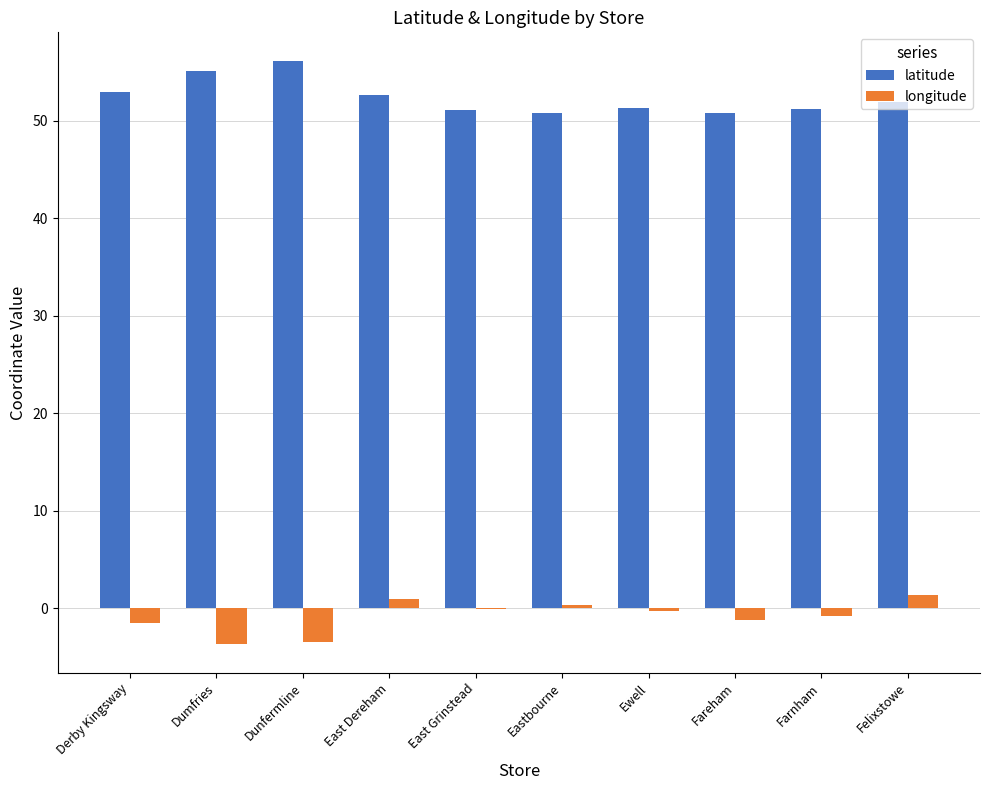

Which series changed the most between Ewell and Fareham?

longitude